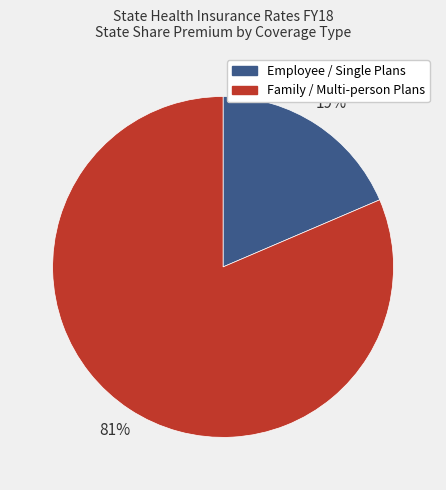

Is there a majority slice in this chart?

Yes